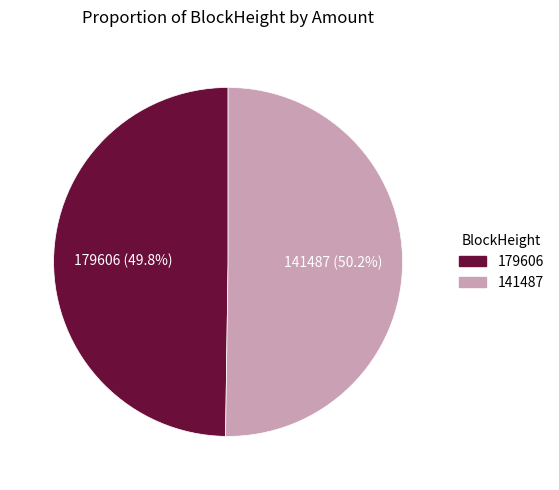

What percentage is the 141487 slice, to the nearest percent?

50%